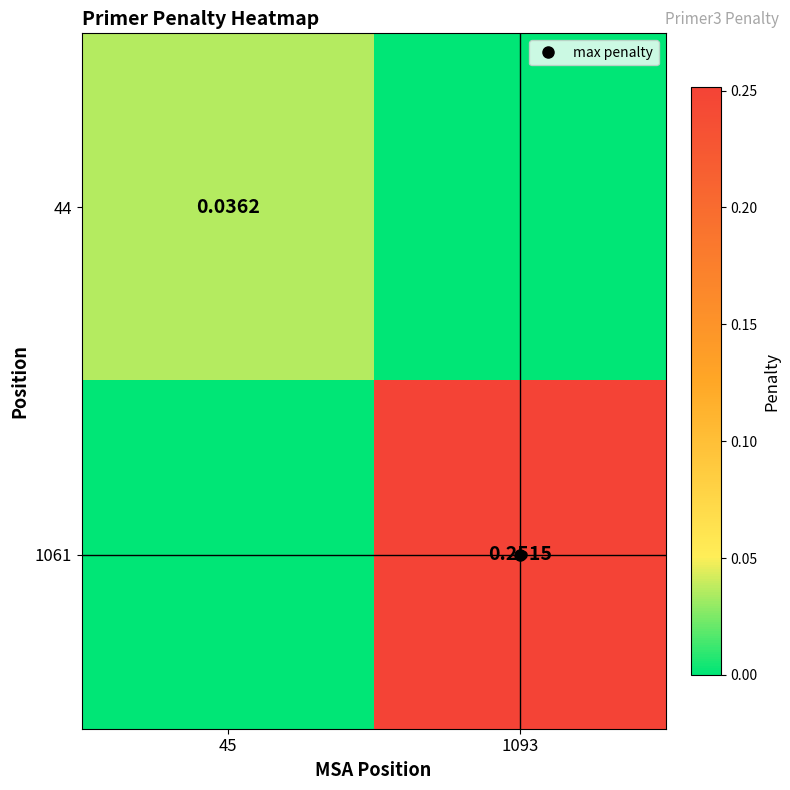

Is the value of 44 at 45 greater than the value of 1061 at 1093?

No